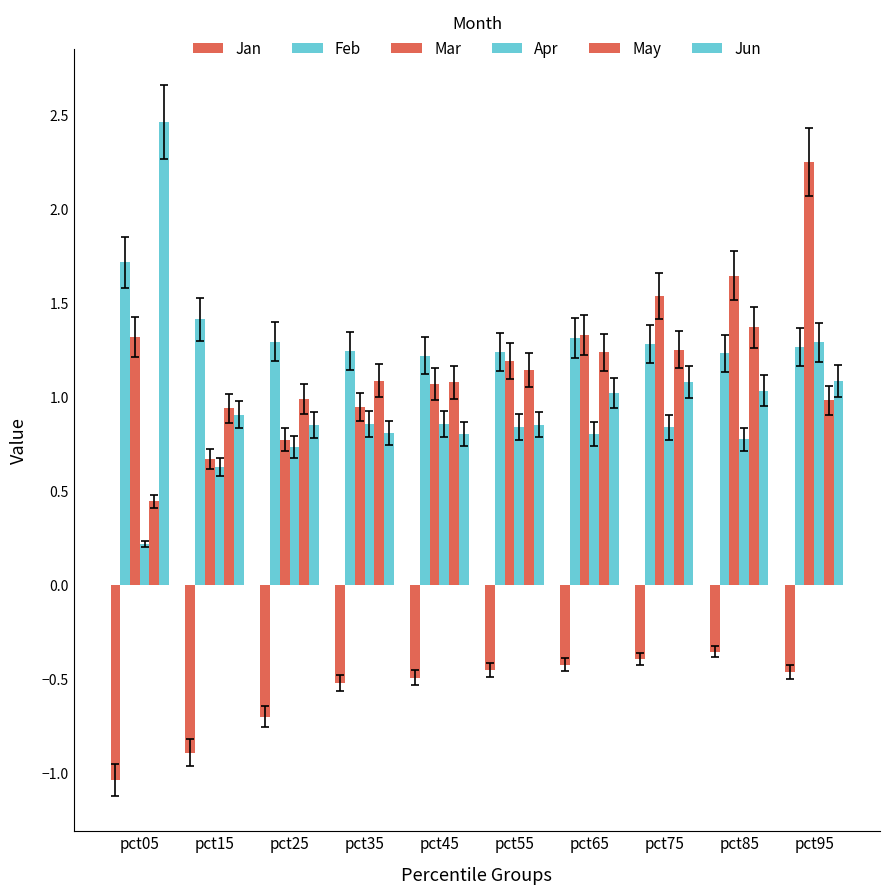

What is the approximate value of Apr at pct45?

0.9